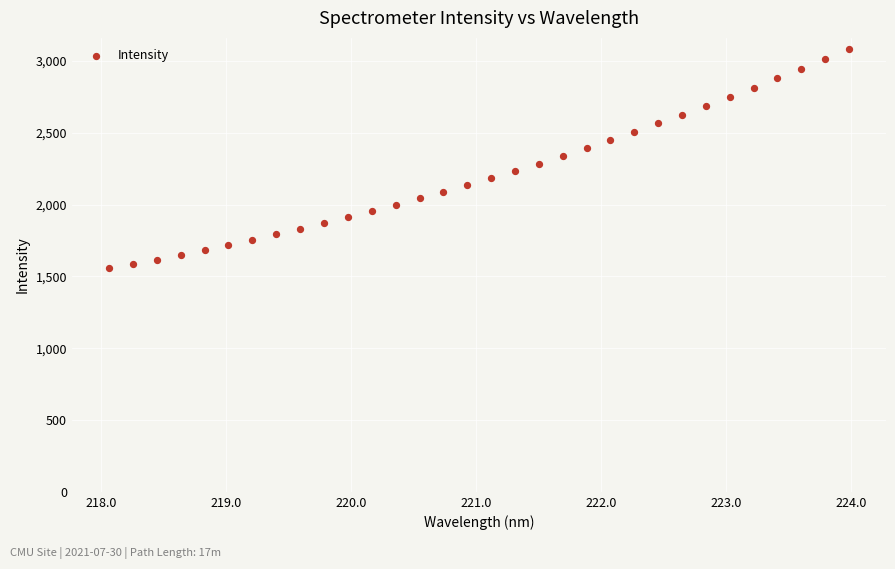

What is the range of Y values (max minus min)?

1528.5